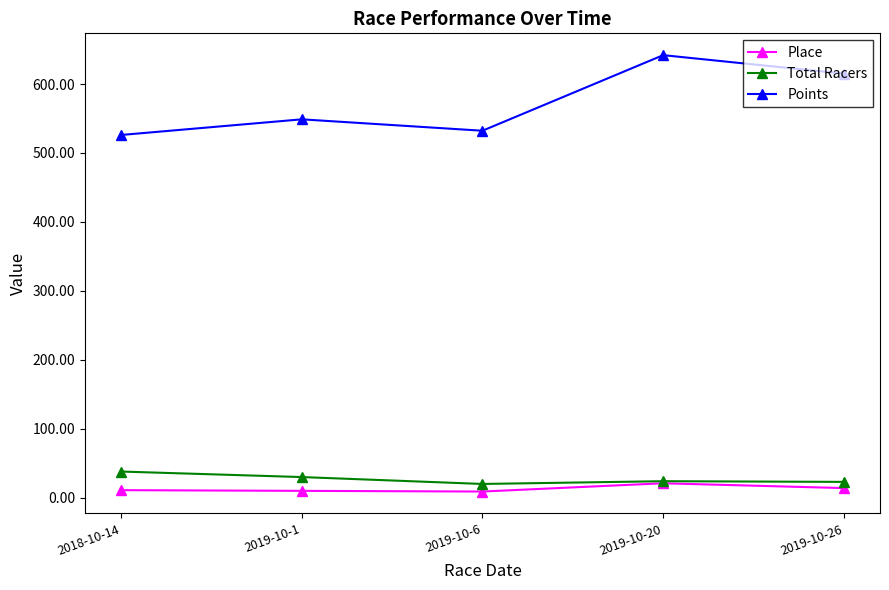

What is the lowest value of the Total Racers series?

20.0